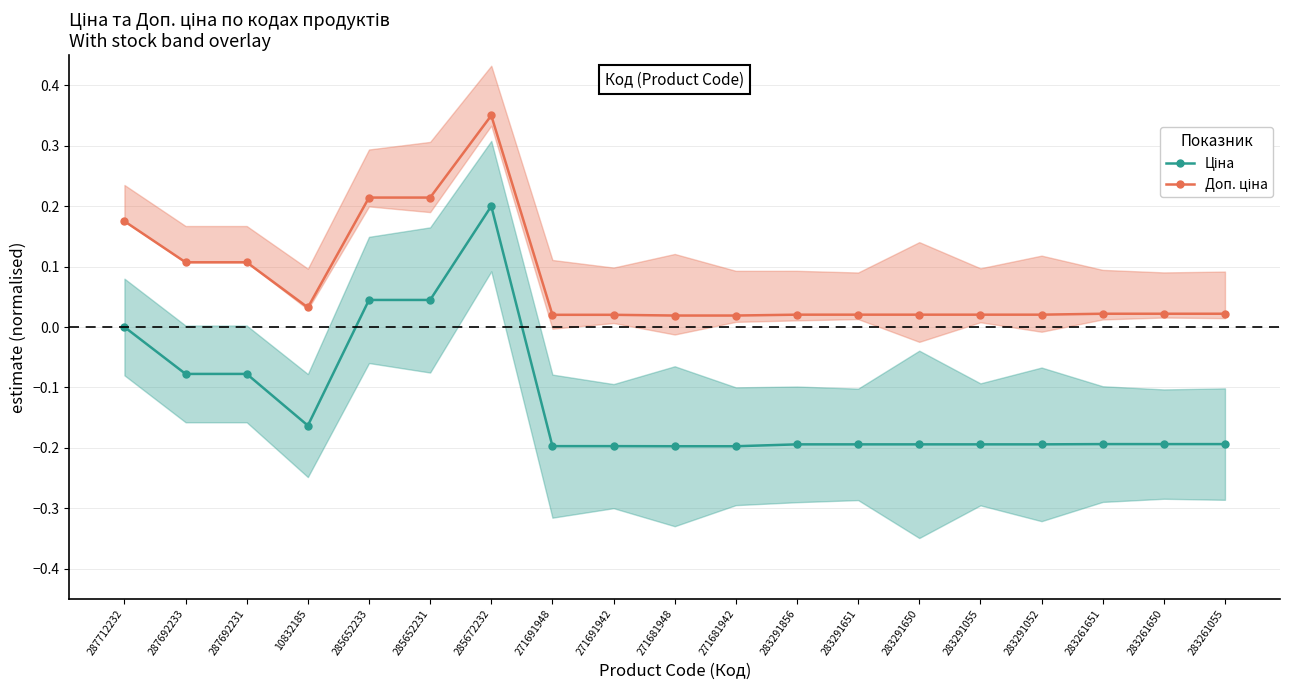

True or false: Доп. ціна and Ціна cross at least once.

False